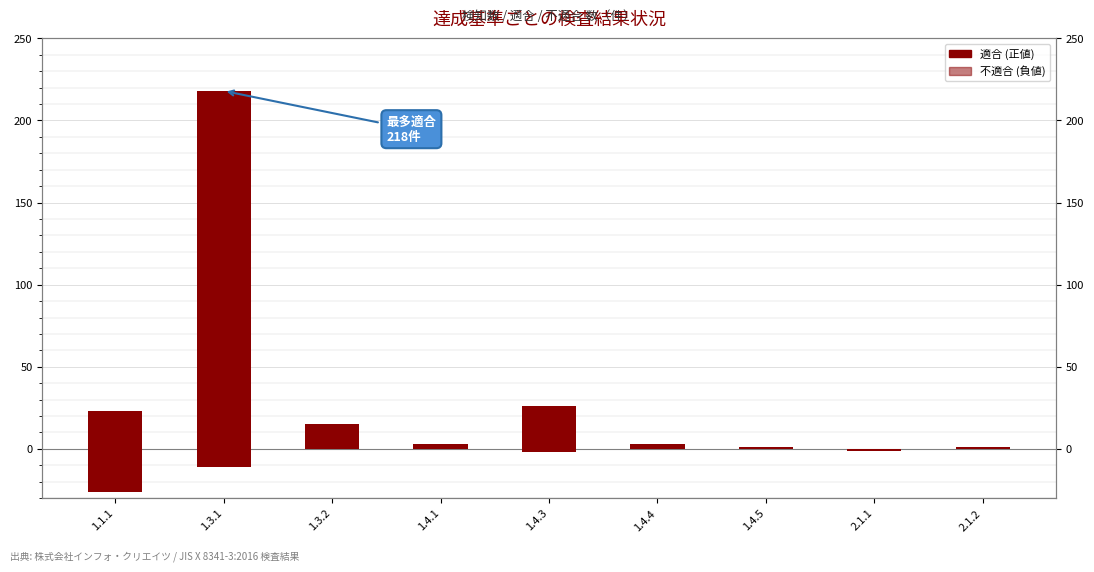

What is the sum of the 不適合 values at 1.4.4 and 1.4.3?

-2